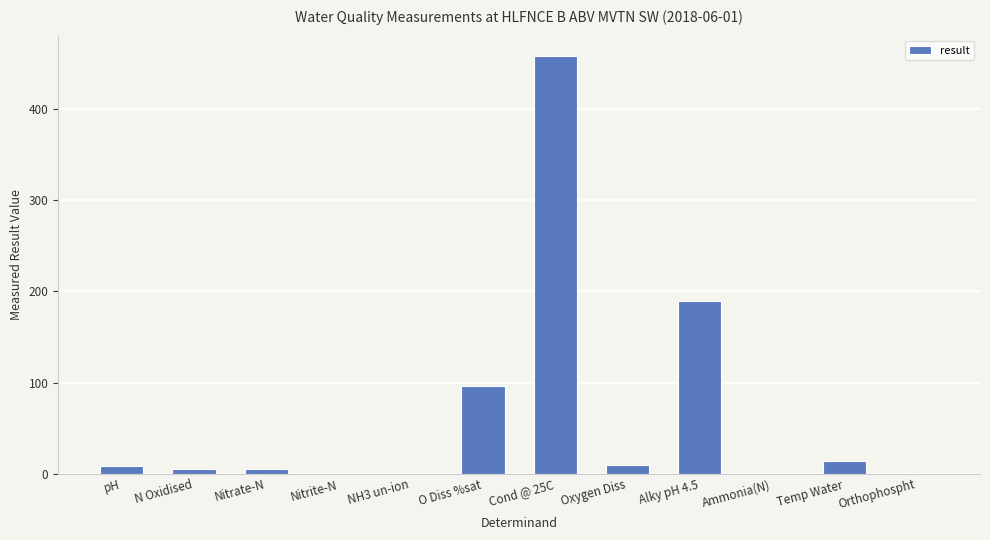

What is the sum of all values?

786.4